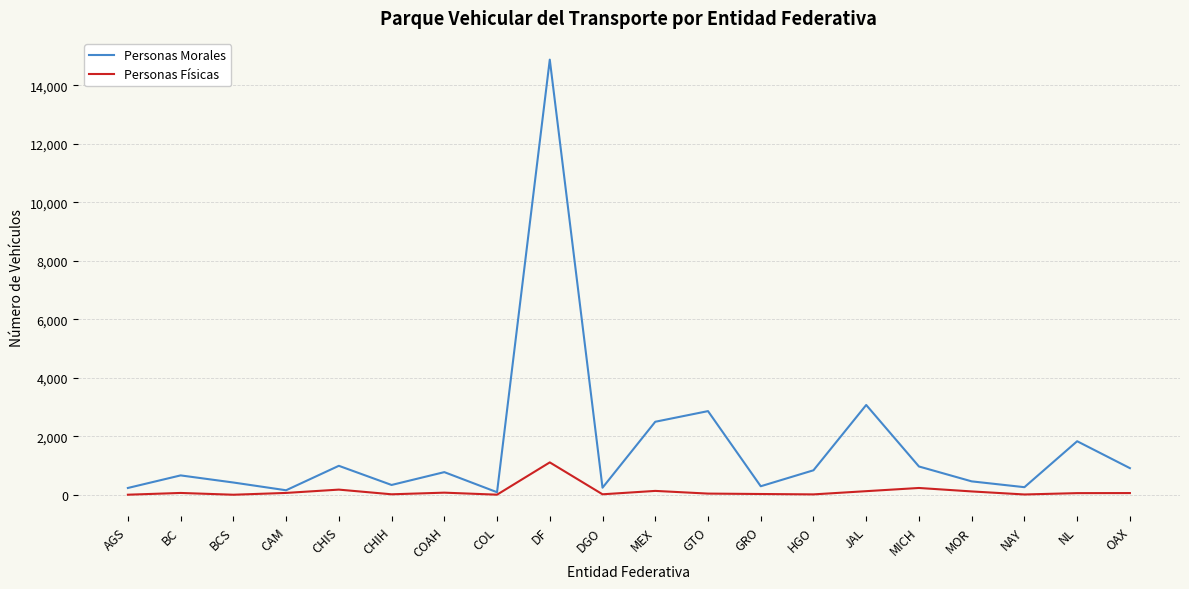

The value of Personas Morales at JAL is 4871. True or false?

False